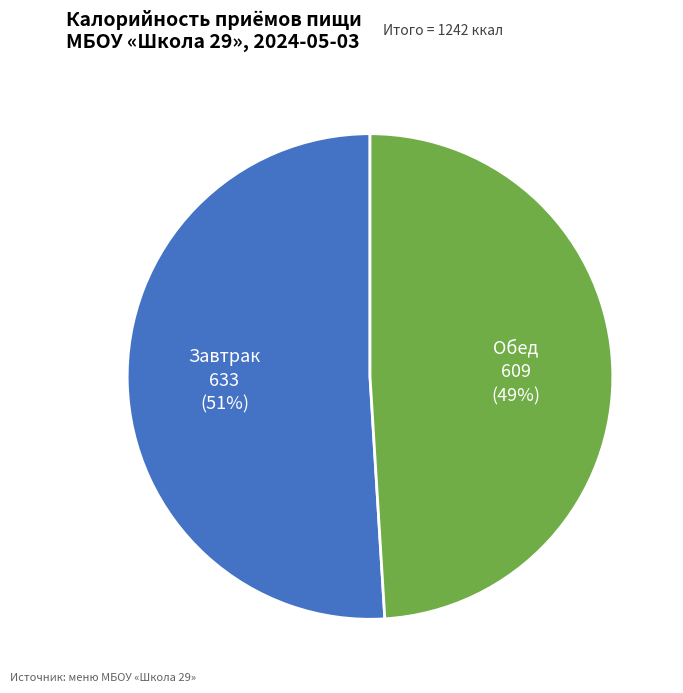

Between Обед and Завтрак, which is larger?

Завтрак